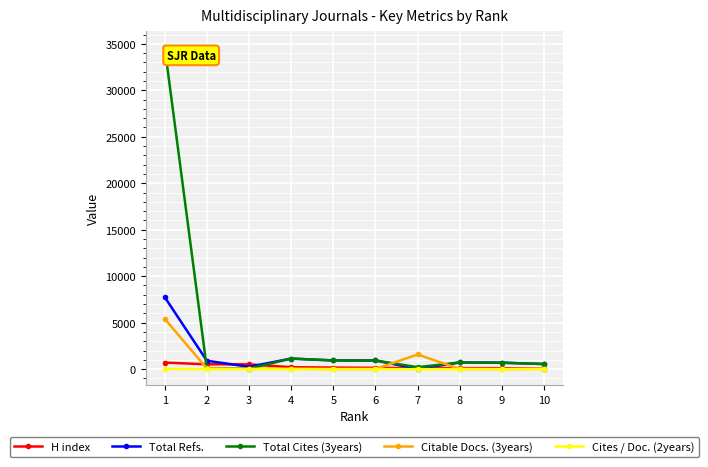

The value of Total Cites (3years) at 4 is 1133.0. True or false?

True